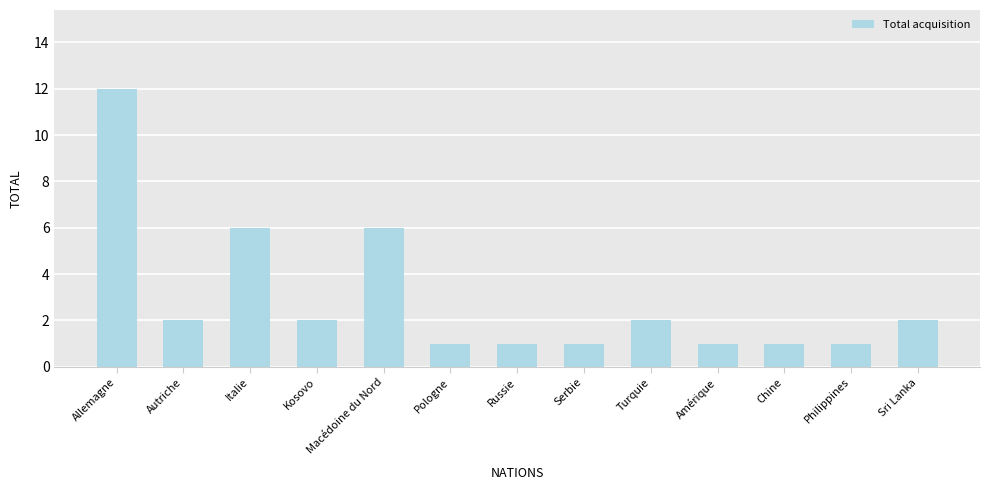

Reading left to right, extract all data points from this chart.

Allemagne=12	Autriche=2	Italie=6	Kosovo=2	Macédoine du Nord=6	Pologne=1	Russie=1	Serbie=1	Turquie=2	Amérique=1	Chine=1	Philippines=1	Sri Lanka=2